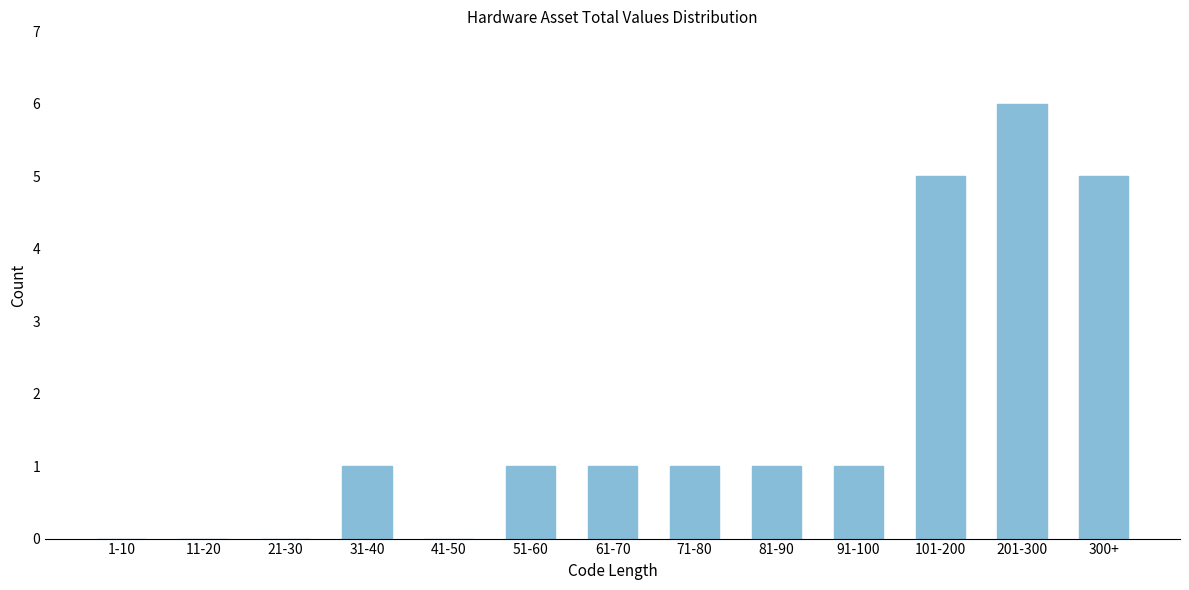

Reading right to left, what are all the values shown in this chart?

300+=5	201-300=6	101-200=5	91-100=1	81-90=1	71-80=1	61-70=1	51-60=1	41-50=0	31-40=1	21-30=0	11-20=0	1-10=0